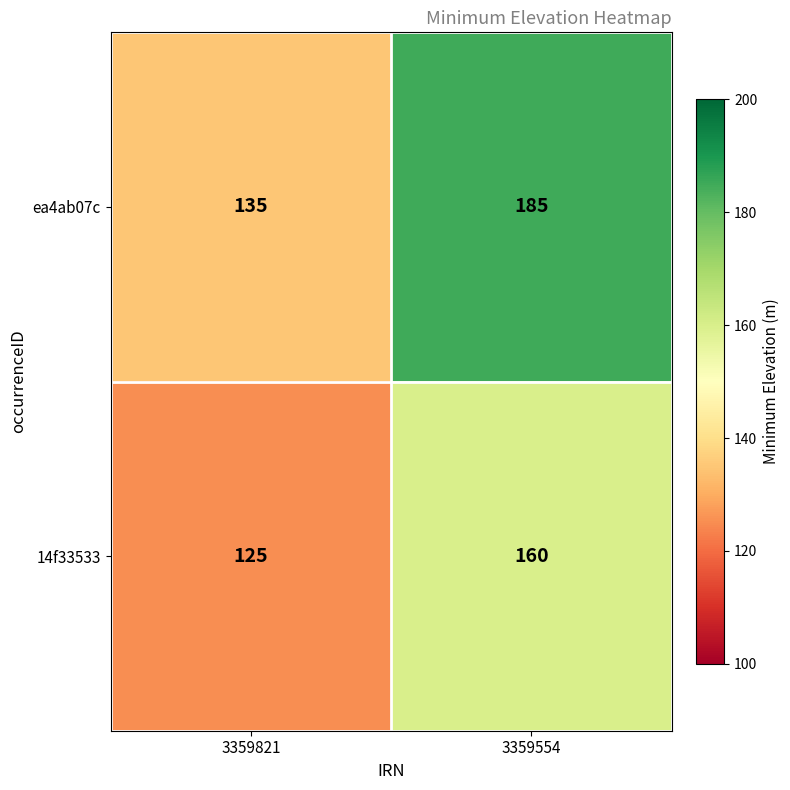

What is the approximate value of 14f33533 at 3359821?

125